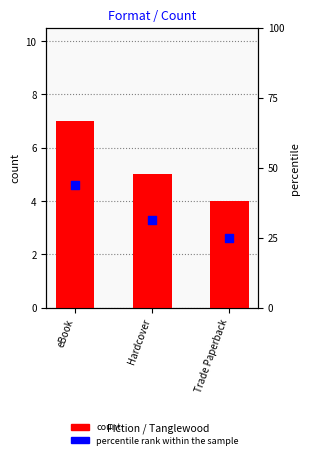

What are all the series names shown in the legend?

count, percentile rank within the sample